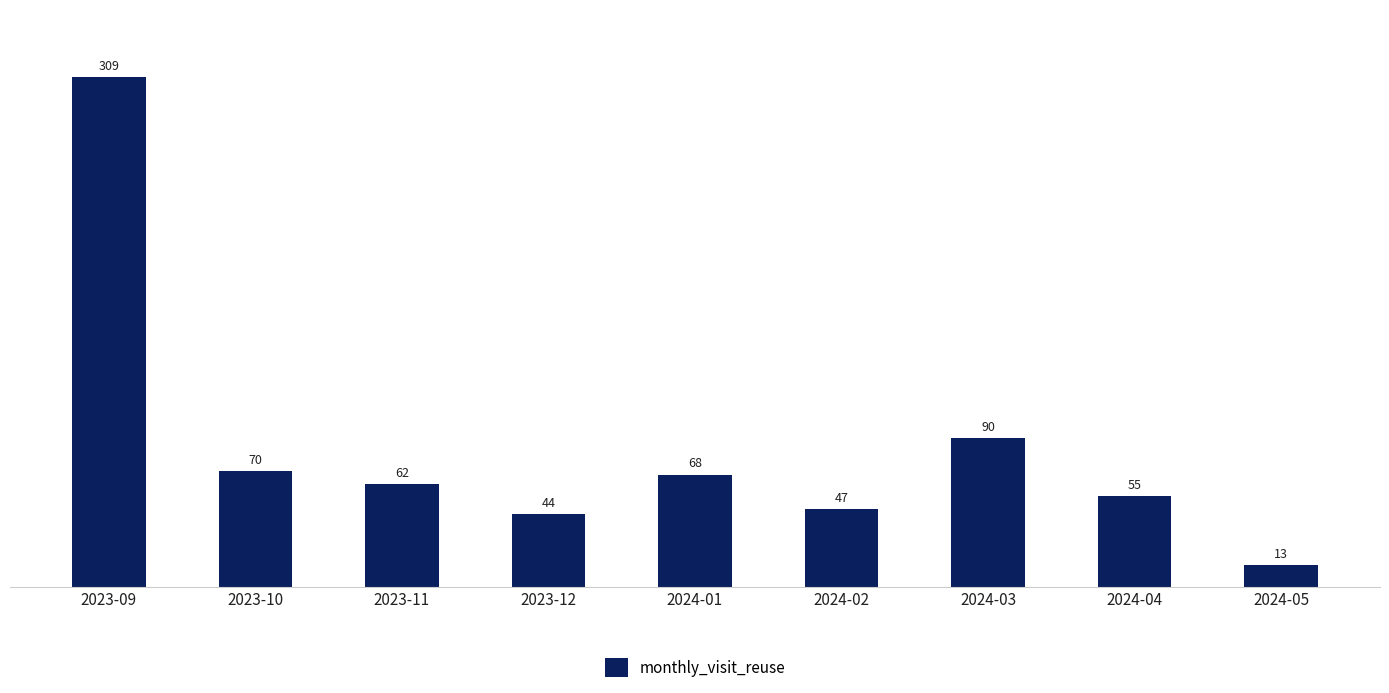

Reading left to right, extract all data points from this chart.

309	70	62	44	68	47	90	55	13